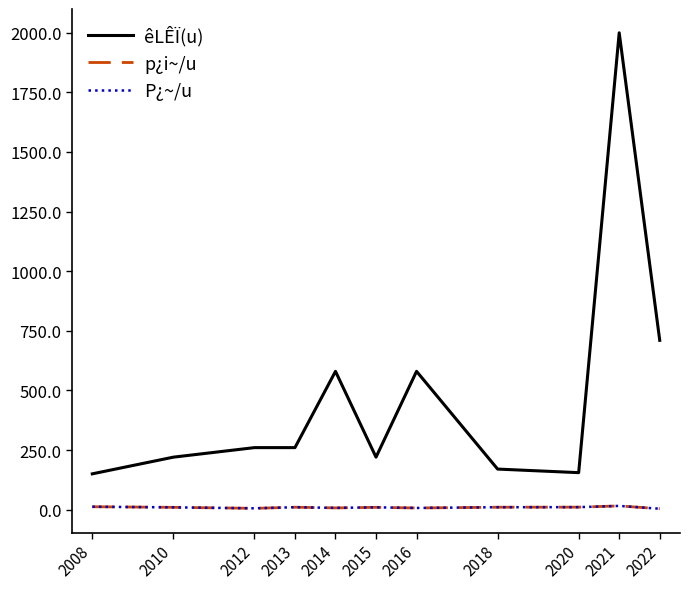

Is this an area chart (filled region under the line)?

No